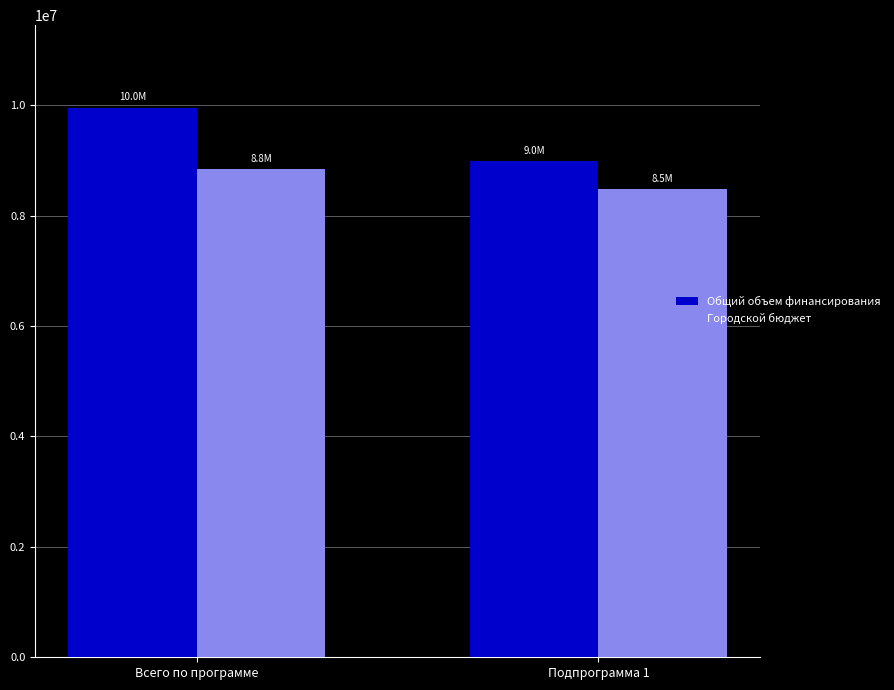

Reading left to right, extract all data points from this chart.

Общий объем финансирования: 9954228.8	8996371.6
Городской бюджет: 8844684.2	8489232.0